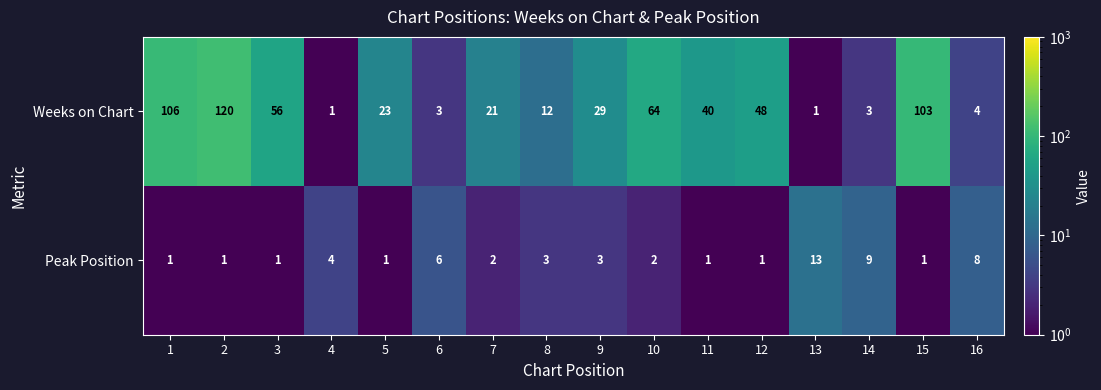

At how many categories does at least one series exceed 118?

1